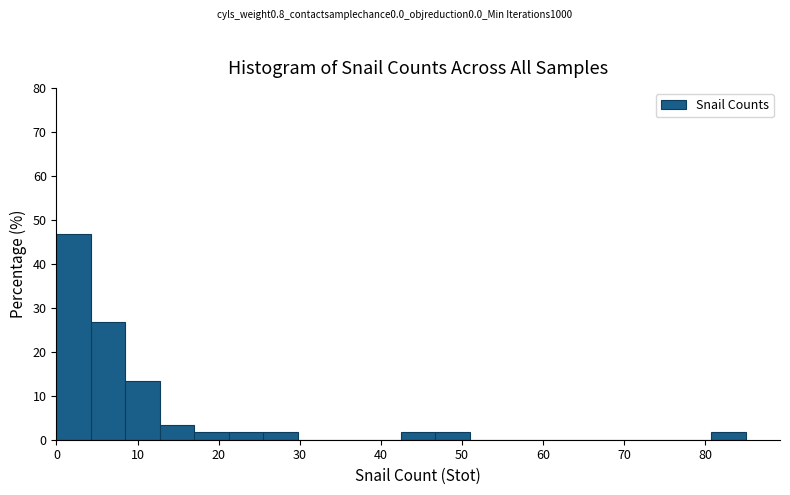

Reading left to right, transcribe this chart: for each bar, give the range it covers on the x-axis and its height. Neither the bar edges nor the heights are printed on the chart, so give them approximately, as read against the axes.

0 to 4: 47
4 to 9: 27
9 to 13: 13
13 to 17: 3
17 to 21: 2
21 to 26: 2
26 to 30: 2
30 to 34: 0
34 to 38: 0
38 to 43: 0
43 to 47: 2
47 to 51: 2
51 to 55: 0
55 to 60: 0
60 to 64: 0
64 to 68: 0
68 to 72: 0
72 to 77: 0
77 to 81: 0
81 to 85: 2